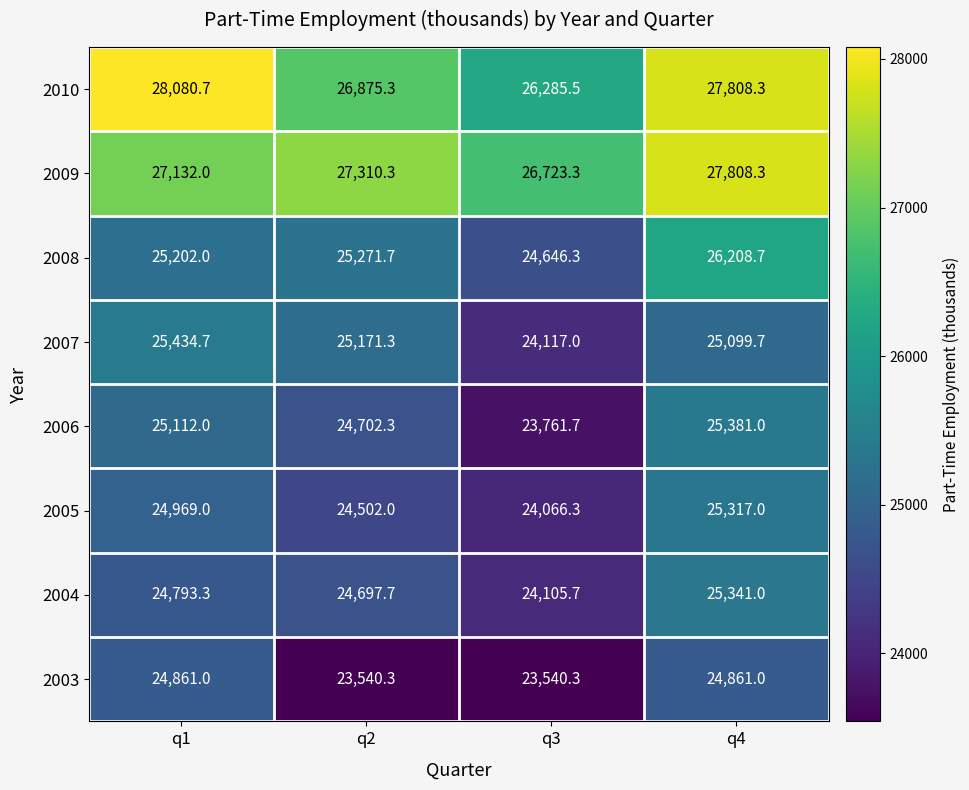

What is the minimum value shown in the chart?

23540.3